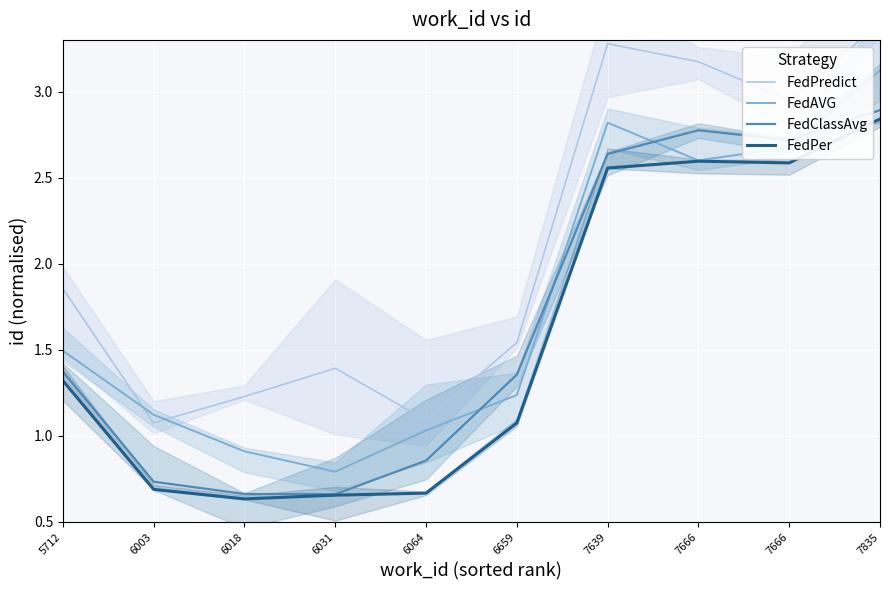

How many data points in FedPer are above 1?

6